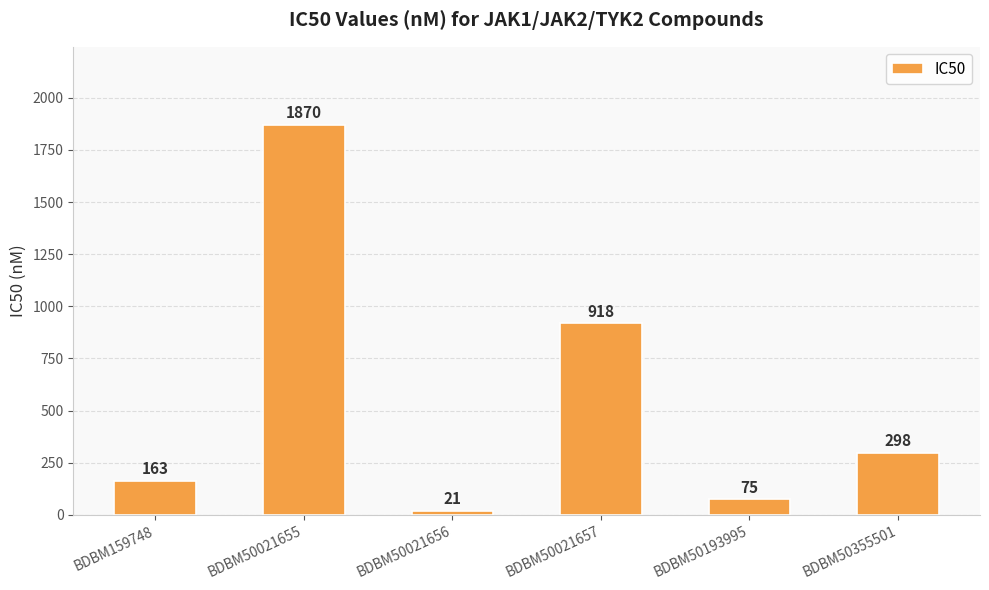

Does the chart contain any negative values?

No